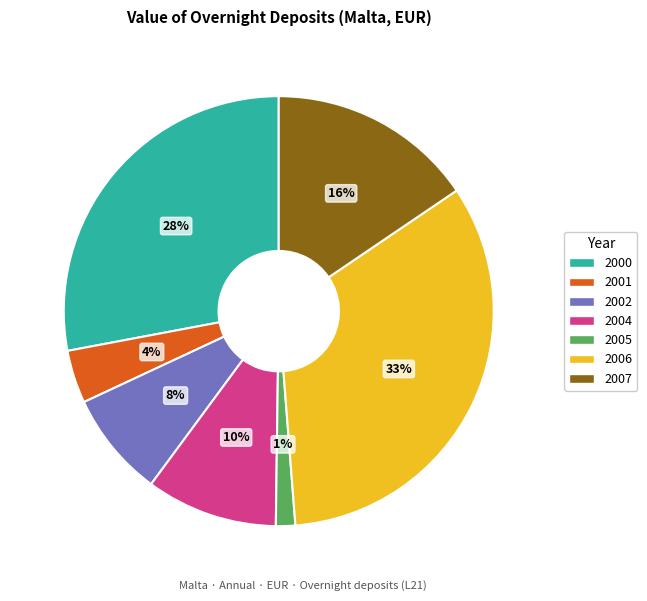

True or false: 2000 accounts for 21% of the total.

False